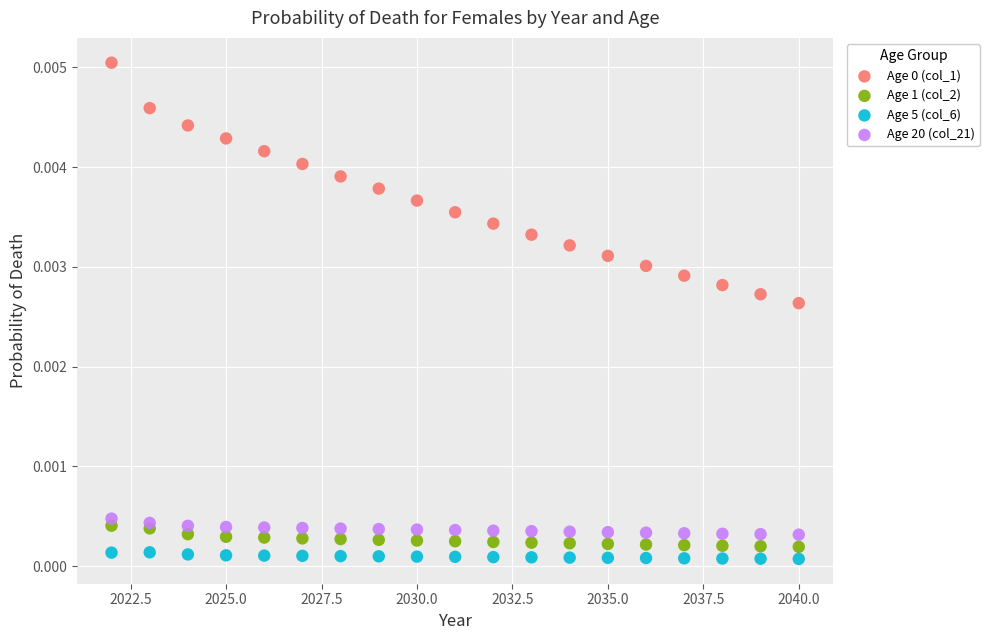

What is the X range (max minus min) for the scatter plot?

18.0